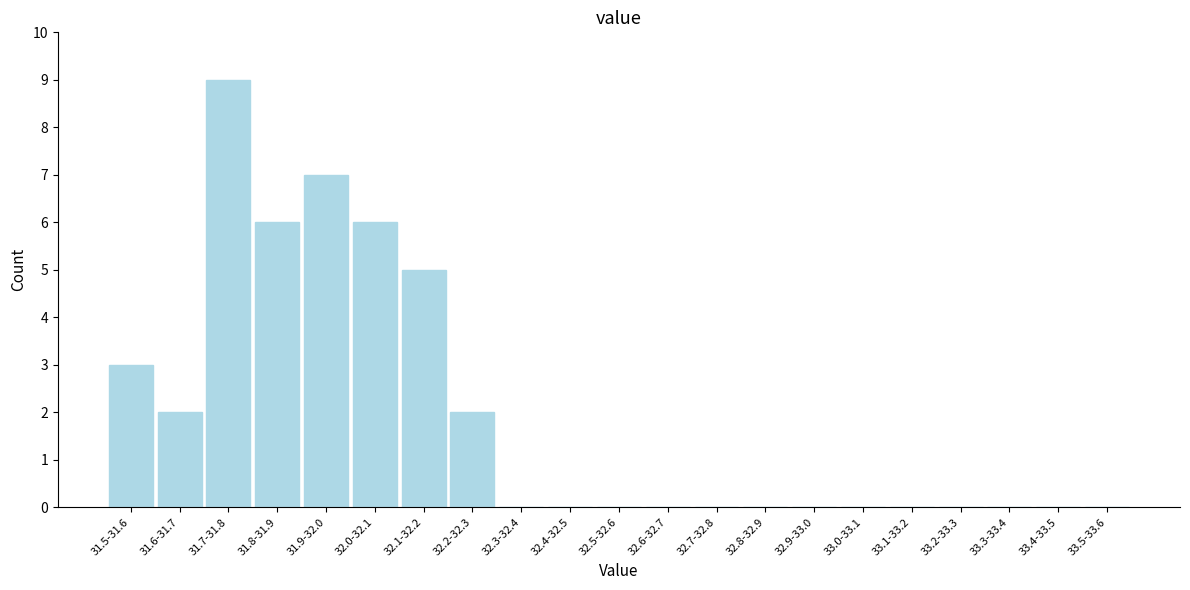

Reading left to right, extract all data points from this chart.

31.5-31.6=3	31.6-31.7=2	31.7-31.8=9	31.8-31.9=6	31.9-32.0=7	32.0-32.1=6	32.1-32.2=5	32.2-32.3=2	32.3-32.4=0	32.4-32.5=0	32.5-32.6=0	32.6-32.7=0	32.7-32.8=0	32.8-32.9=0	32.9-33.0=0	33.0-33.1=0	33.1-33.2=0	33.2-33.3=0	33.3-33.4=0	33.4-33.5=0	33.5-33.6=0